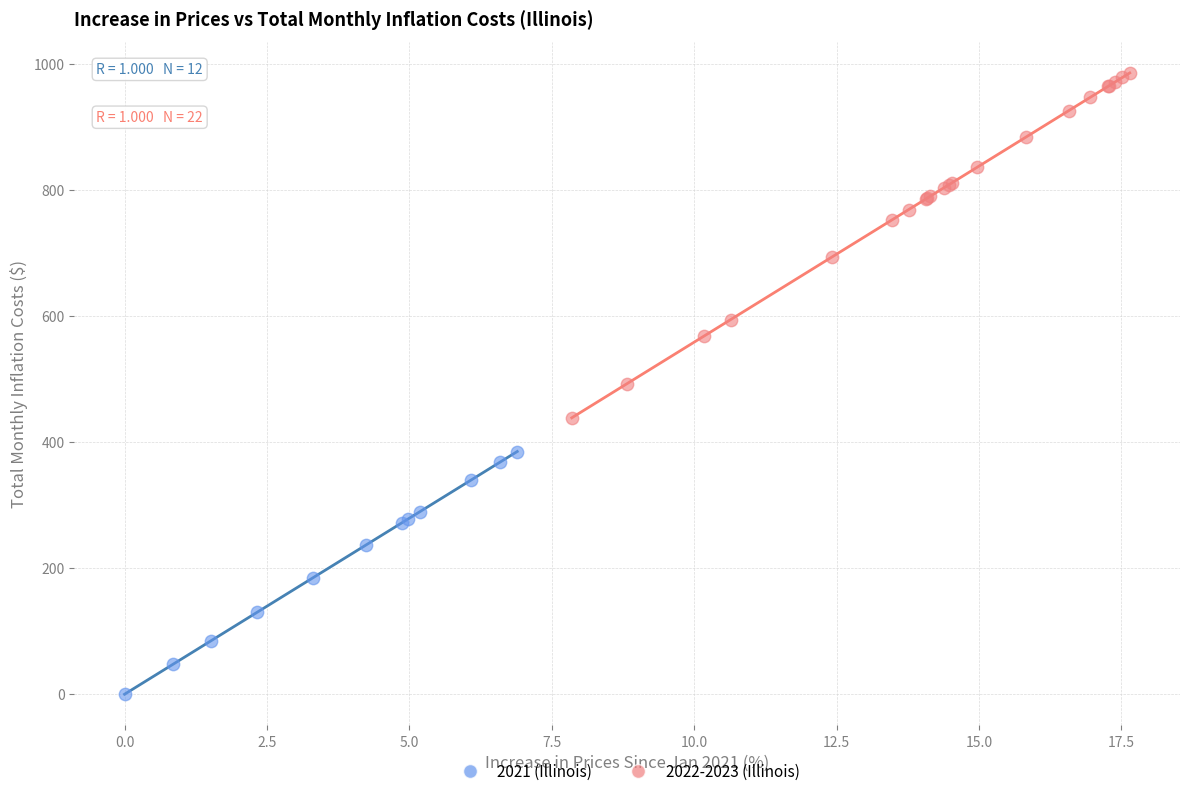

Which series reaches the maximum Y coordinate?

2022-2023 (Illinois)